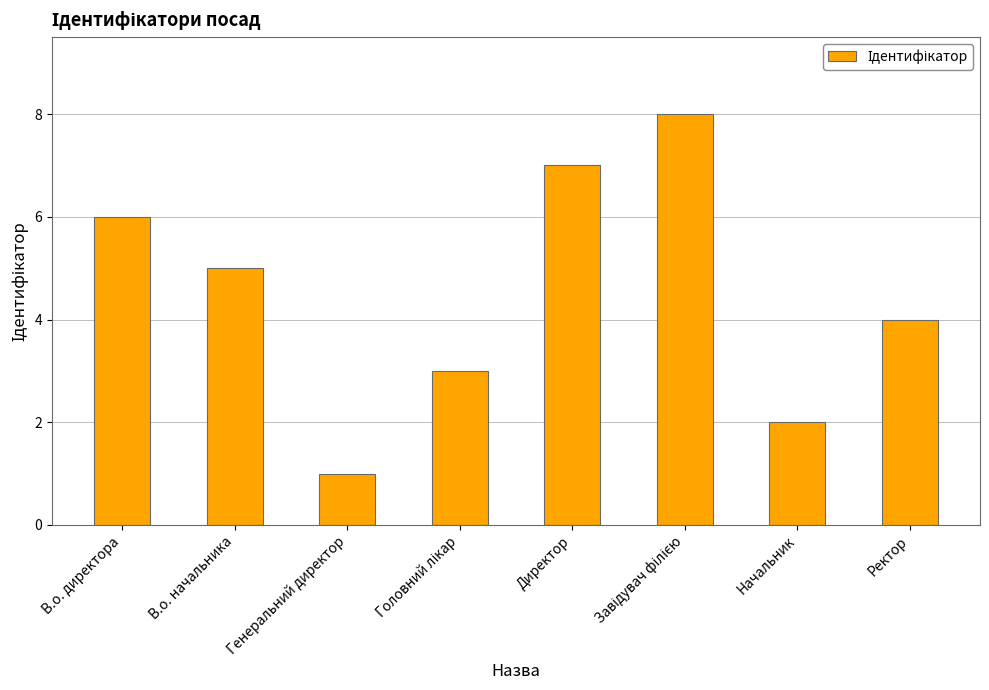

Where is the data nearest to the value 4?

Ректор